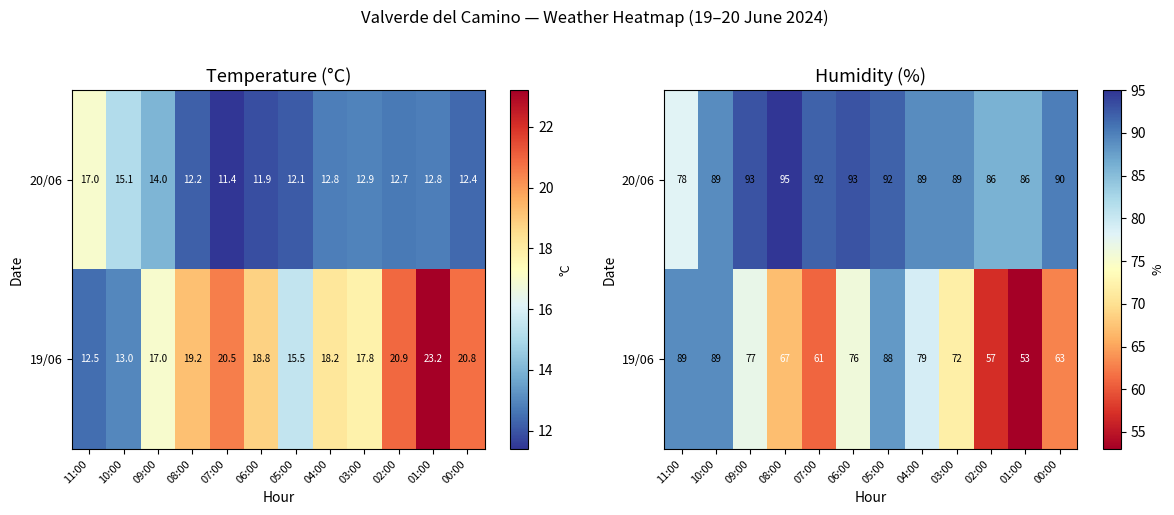

What value does the 19/06 series have at 03:00, to the nearest 5?

70